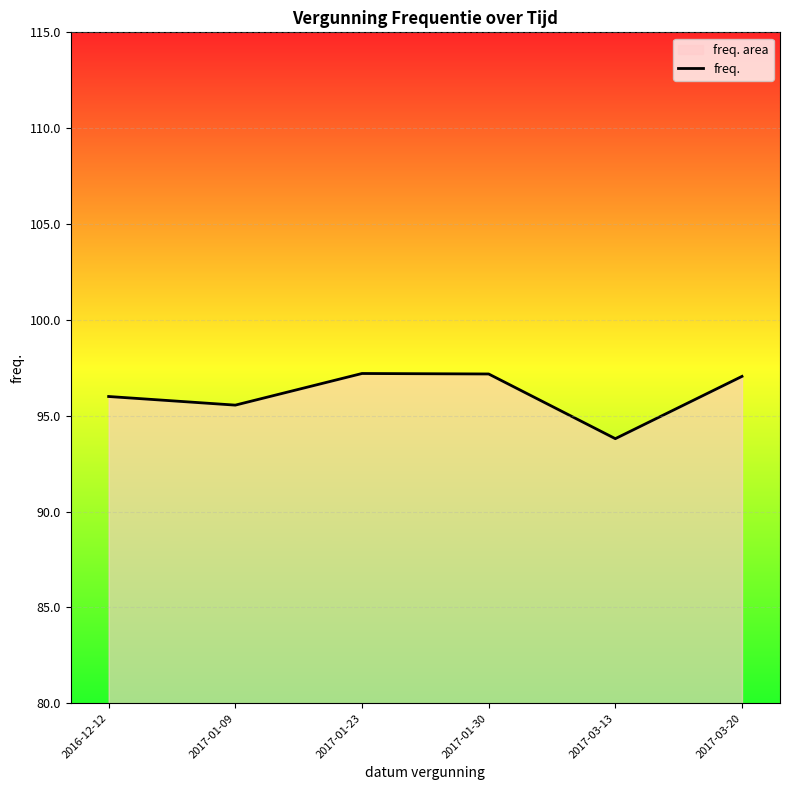

What position from the right is 2017-01-30?

3